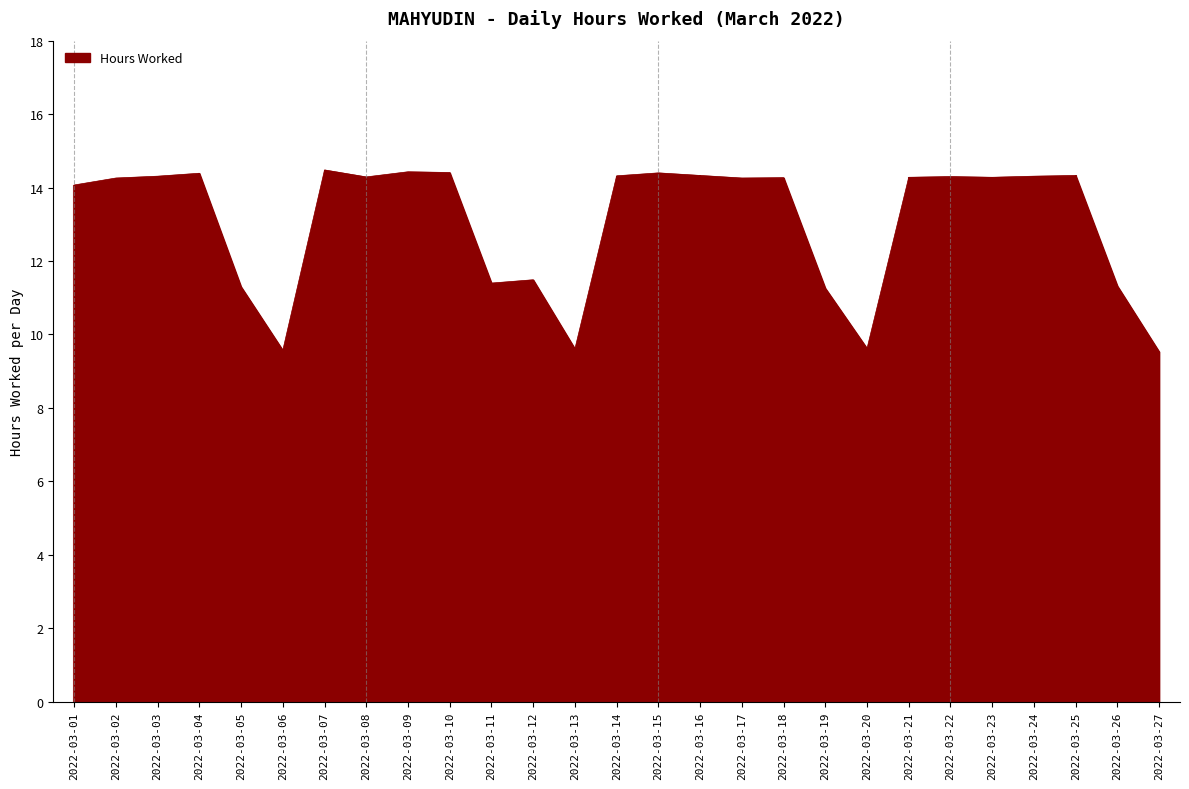

What is the greatest value displayed?

14.5